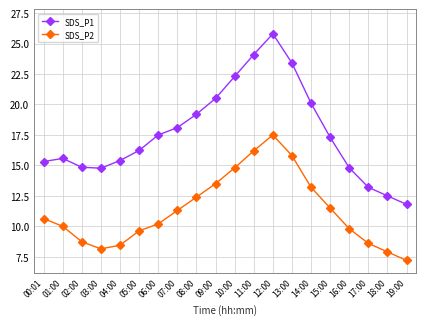

At how many categories does at least one series exceed 16?

11